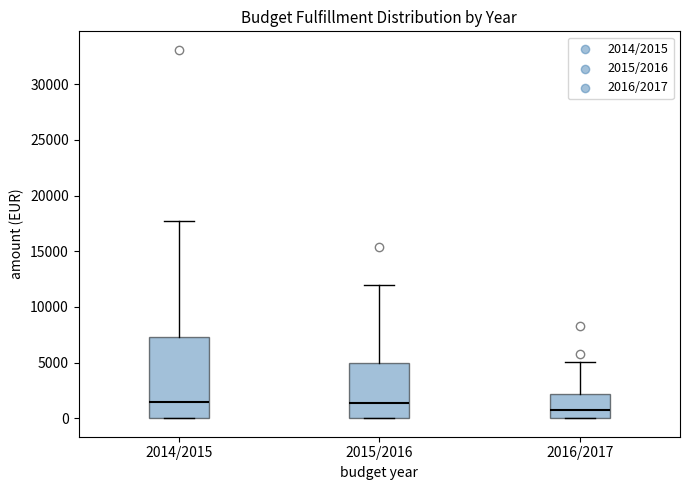

Comparing the boxes themselves (not the whiskers), which one is the tallest?

2014/2015